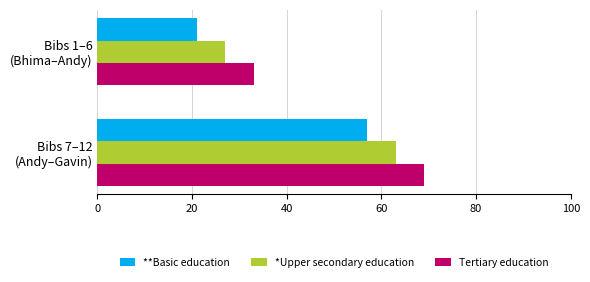

Which category has the lowest value in the *Upper secondary education series?

Bibs 1–6
(Bhima–Andy)